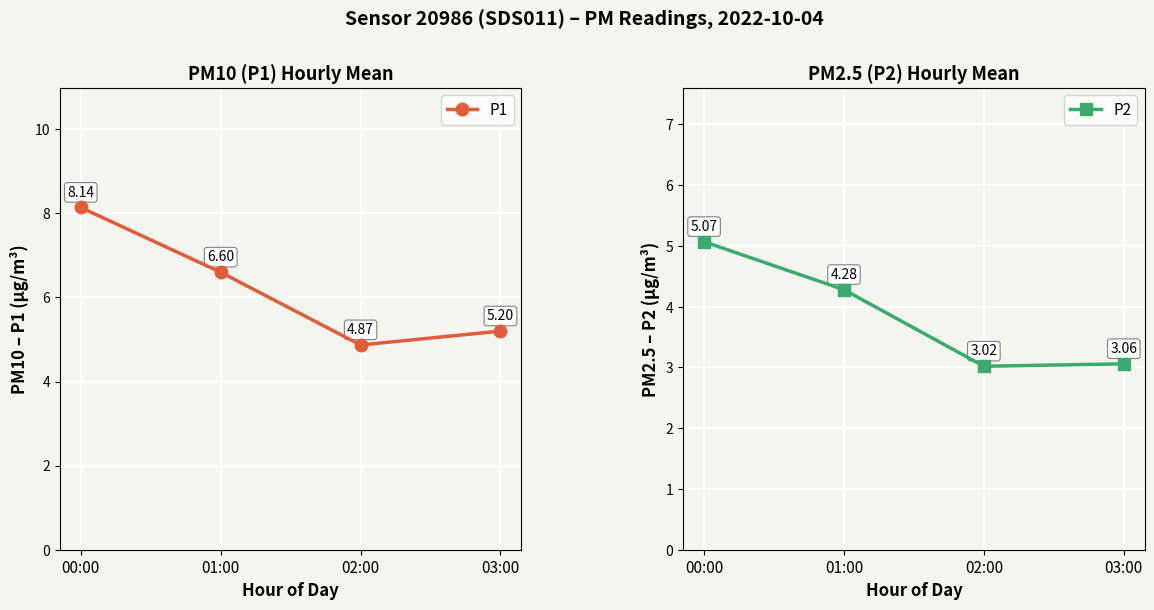

Reading left to right, list all the values displayed in this chart.

P1: 8.1	6.6	4.9	5.2
P2: 5.1	4.3	3.0	3.1